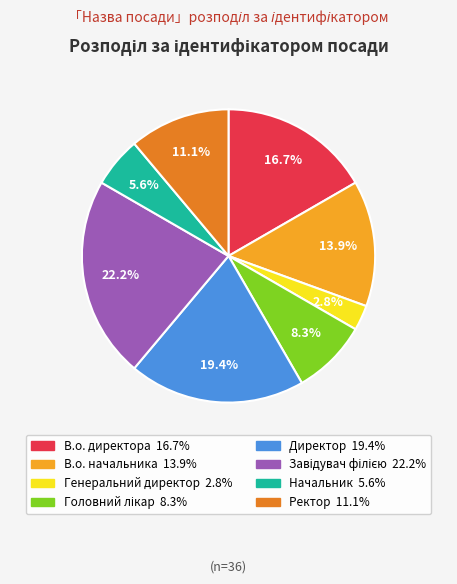

Which category has the smallest portion of the pie?

Генеральний директор